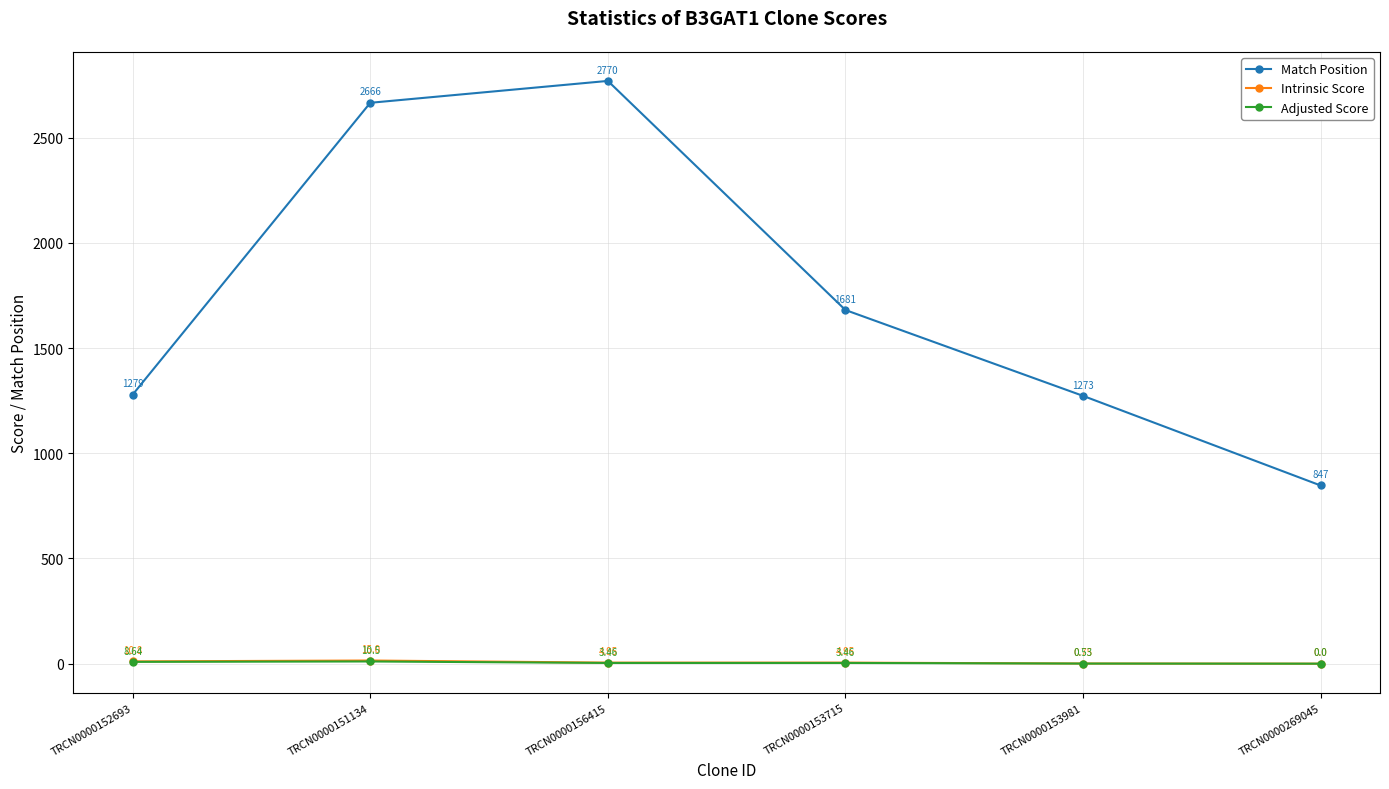

What is the spread (max minus min) of values at TRCN0000156415?

2766.5